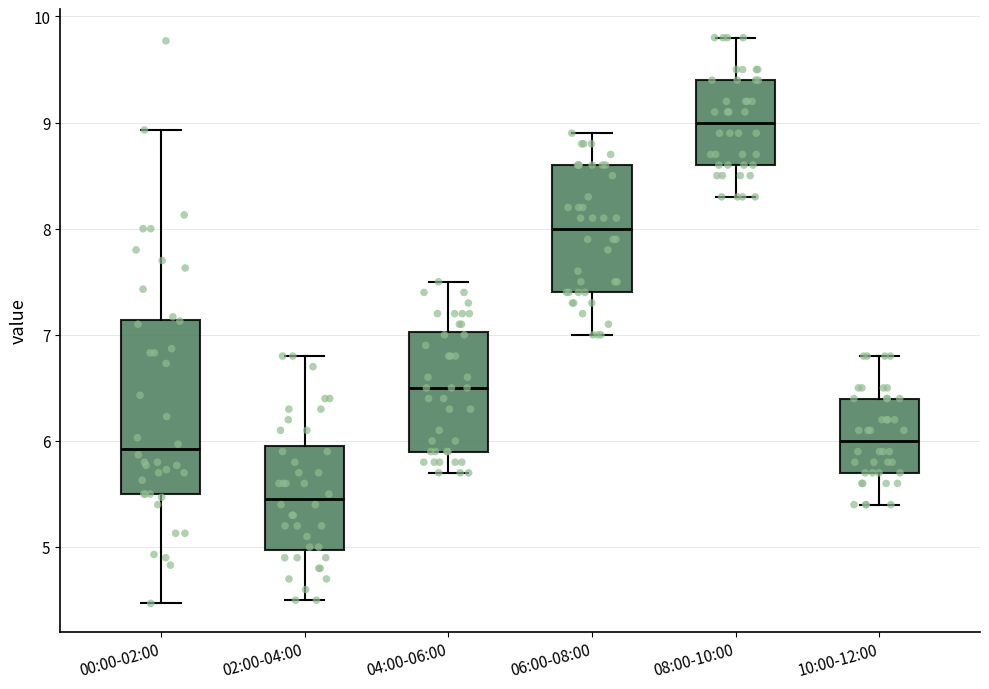

Reading left to right, transcribe this box plot: for each box, give where its median line is, the range the box spans, and where its two whiskers end, as read against the y-axis. The values are not printed on the chart, so give them approximately, as read against the axis.

00:00-02:00: median 5.9, box 5.5 to 7.1, whiskers 4.5 to 8.9
02:00-04:00: median 5.5, box 5.0 to 6.0, whiskers 4.5 to 6.8
04:00-06:00: median 6.5, box 5.9 to 7.0, whiskers 5.7 to 7.5
06:00-08:00: median 8.0, box 7.4 to 8.6, whiskers 7.0 to 8.9
08:00-10:00: median 9.0, box 8.6 to 9.4, whiskers 8.3 to 9.8
10:00-12:00: median 6.0, box 5.7 to 6.4, whiskers 5.4 to 6.8